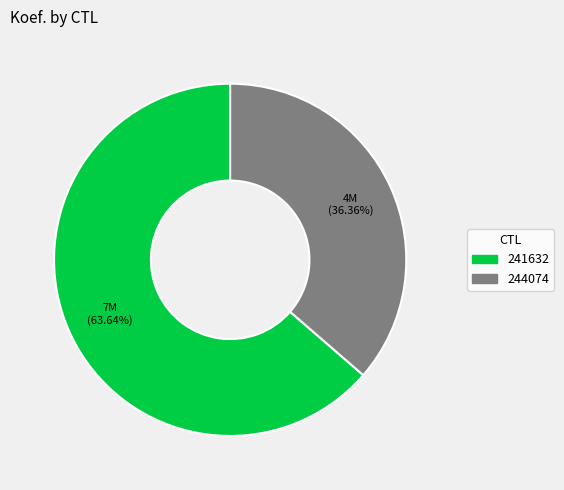

What percentage do 241632 and 244074 together represent?

100.0%